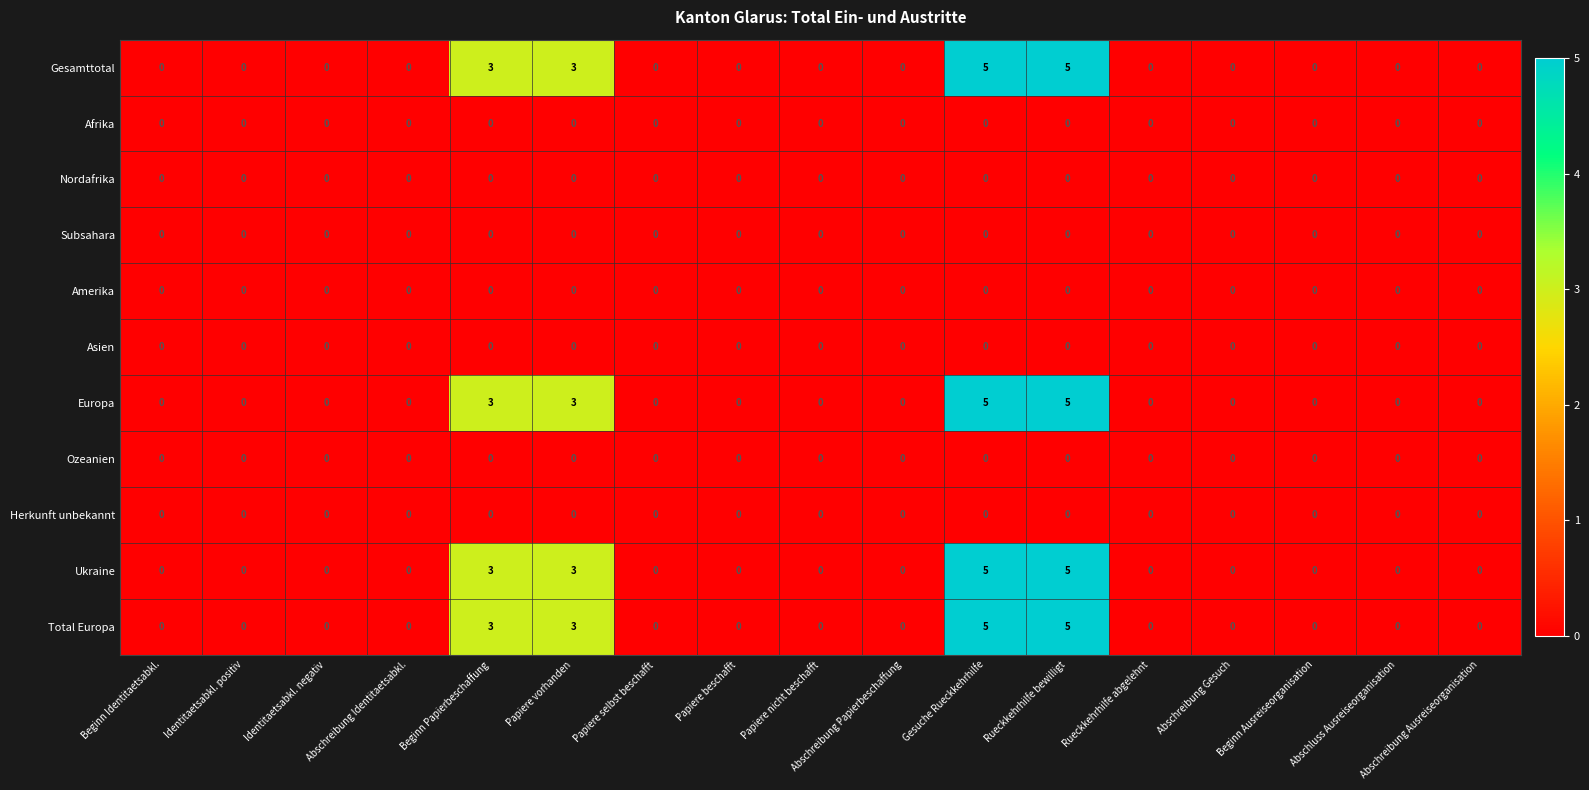

What is the spread (max minus min) of values at Beginn Papierbeschaffung?

3